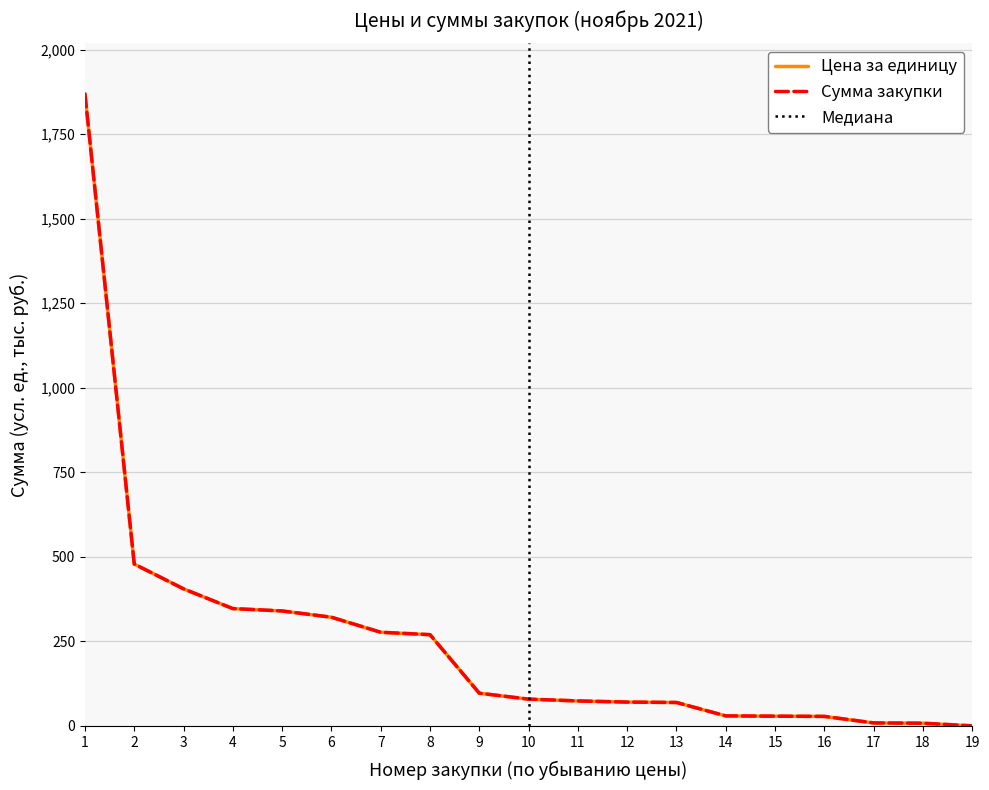

What is the highest value of the Цена за единицу series?

1868.9